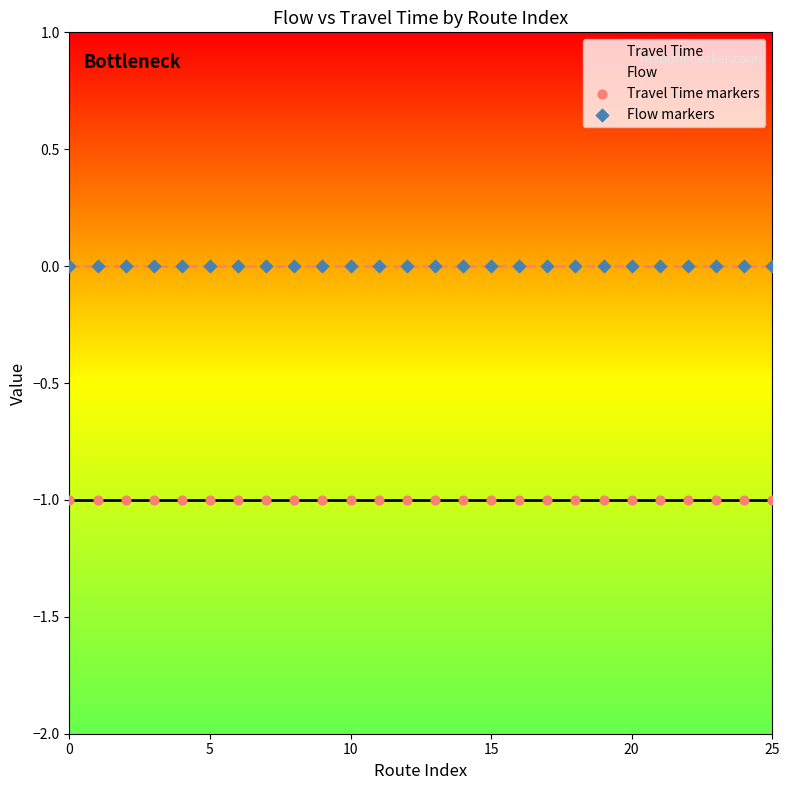

Which series reaches the maximum Y coordinate?

Flow markers